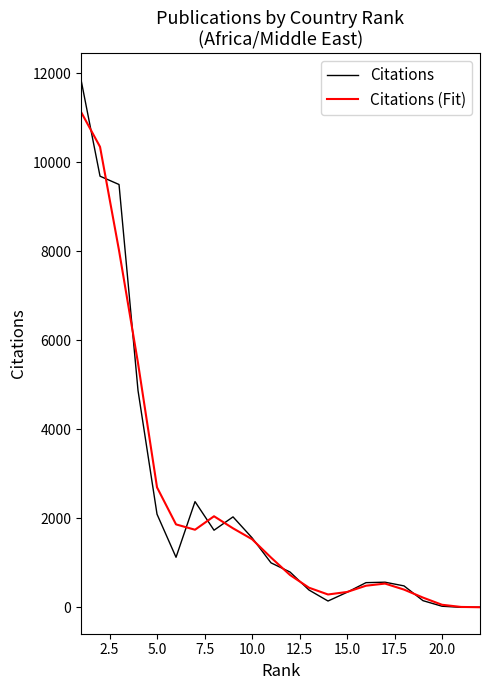

How many lines are shown in the chart?

2